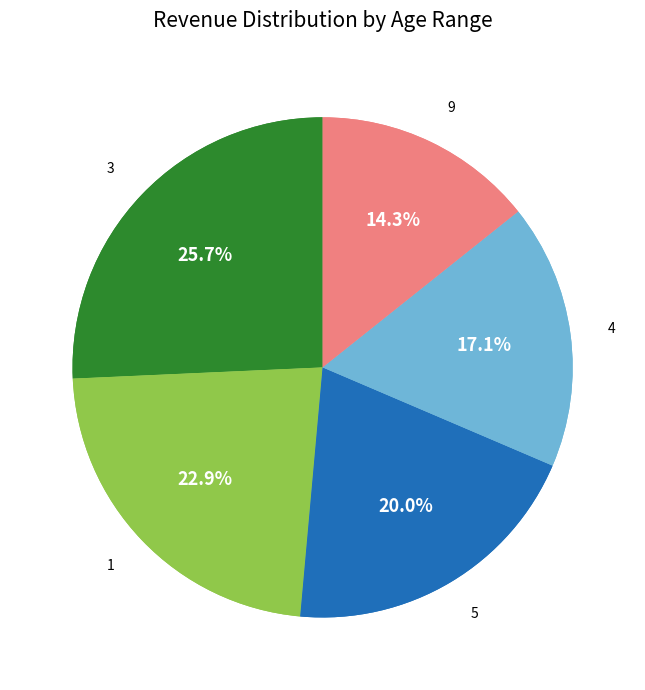

Which category has the biggest portion of the pie?

3